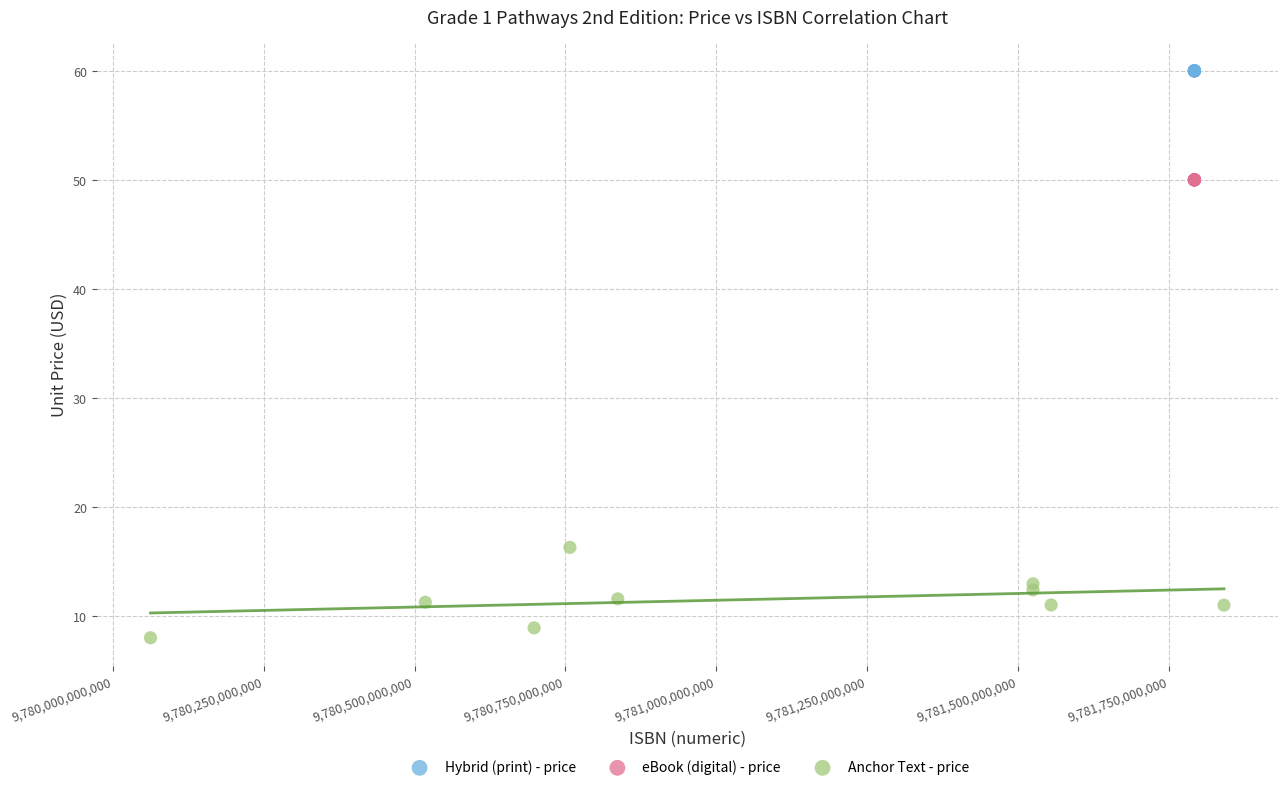

Which series contains the highest Y value?

Hybrid (print) - price